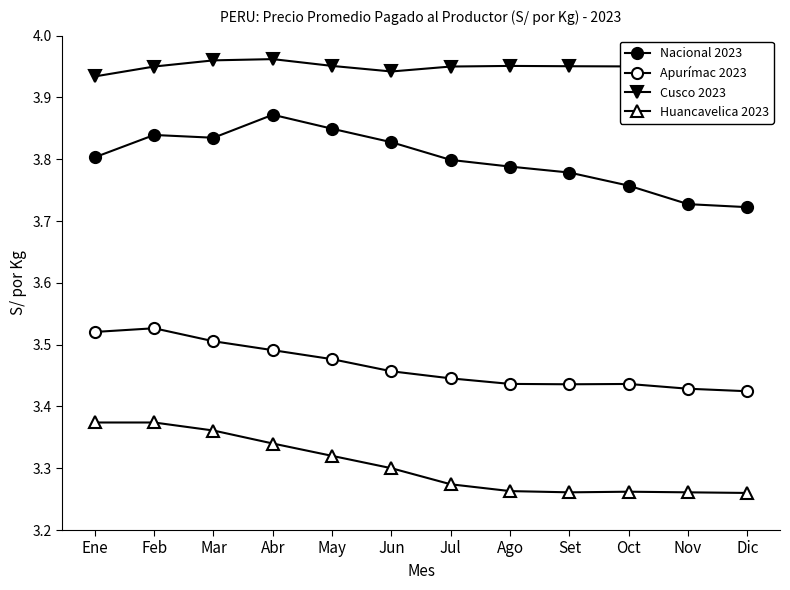

What is the difference between the maximum and minimum values in the Apurímac 2023 series?

0.1